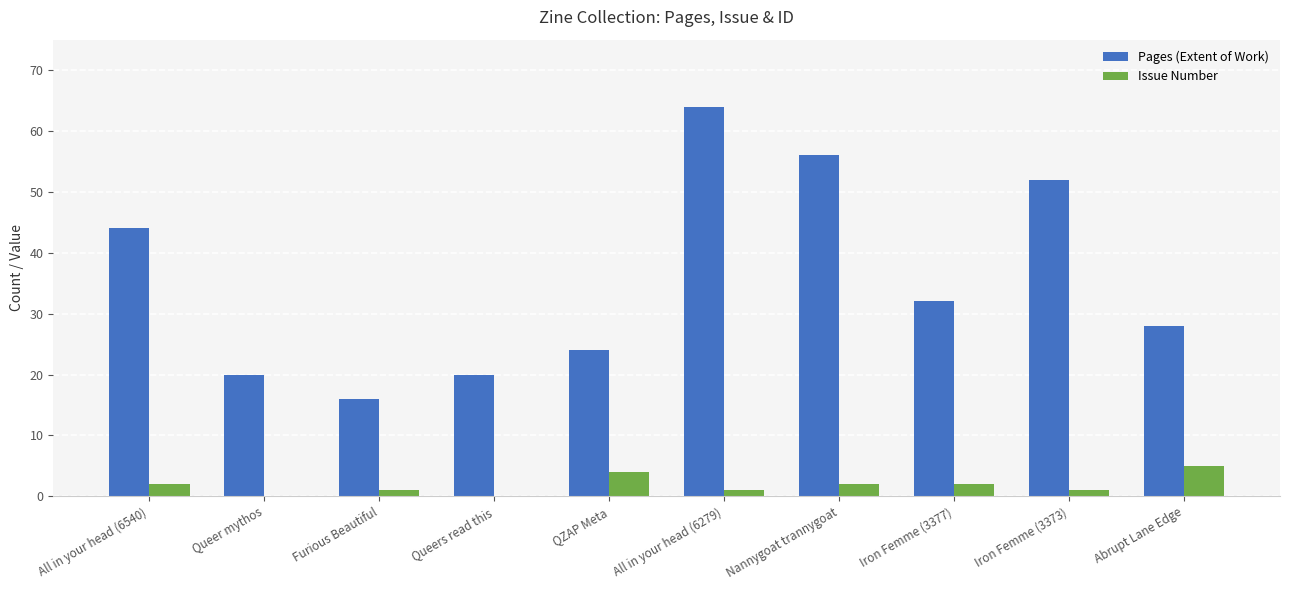

Which series changed the most between Queers read this and Abrupt Lane Edge?

Pages (Extent of Work)